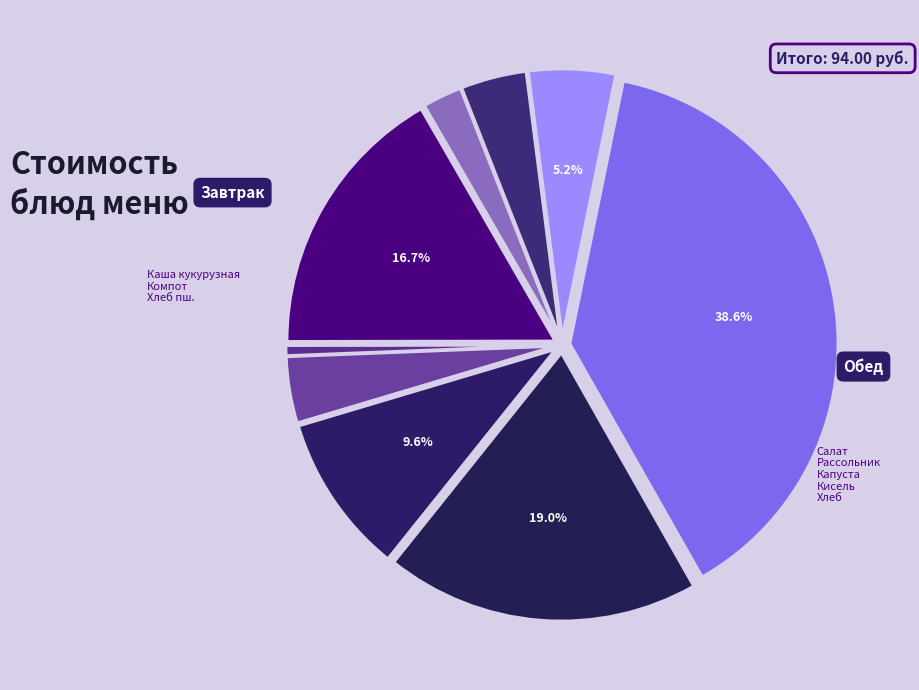

How many segments does this pie chart have?

9